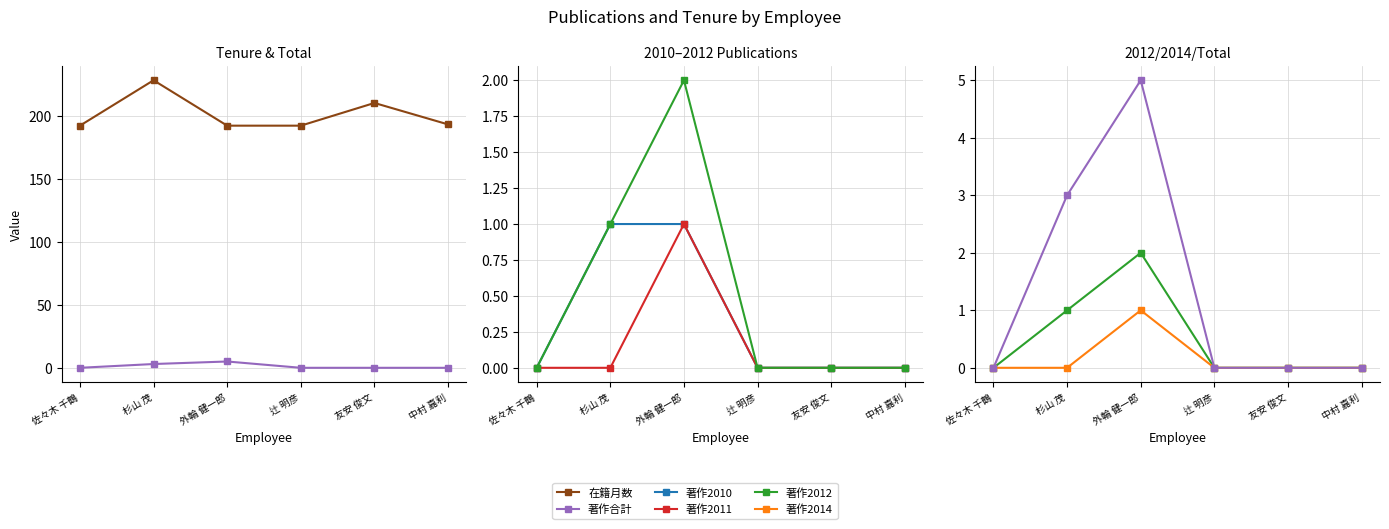

What is the sum of the 著作合計 values at 中村 嘉利 and 外輪 健一郎?

5